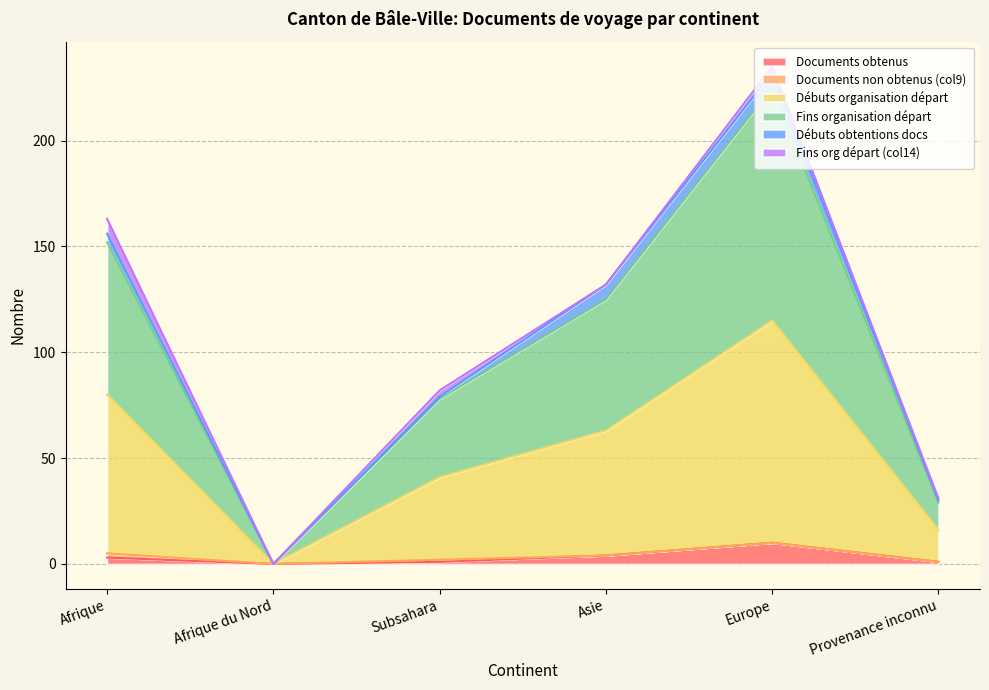

Is the value of Débuts organisation départ at Afrique greater than the value of Documents obtenus at Provenance inconnu?

Yes